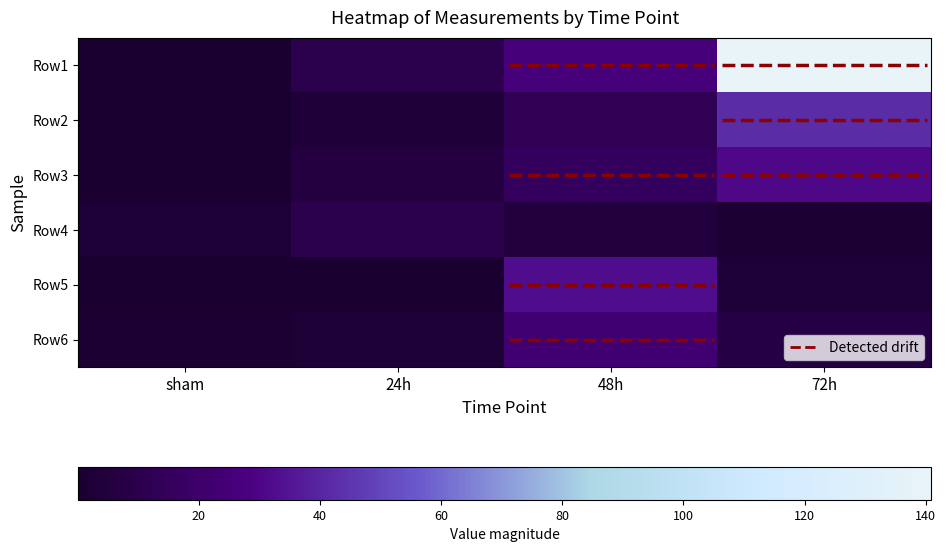

What is the difference between the Row2 values at 72h and sham?

42.3